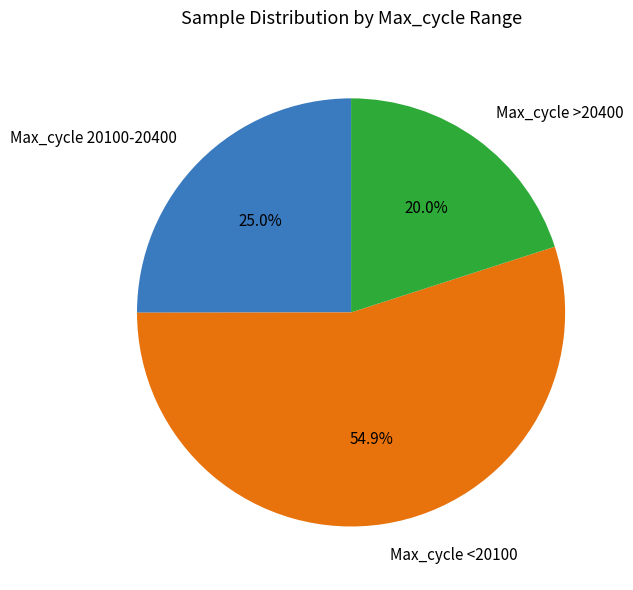

Does Max_cycle <20100 represent more than half of the total?

Yes